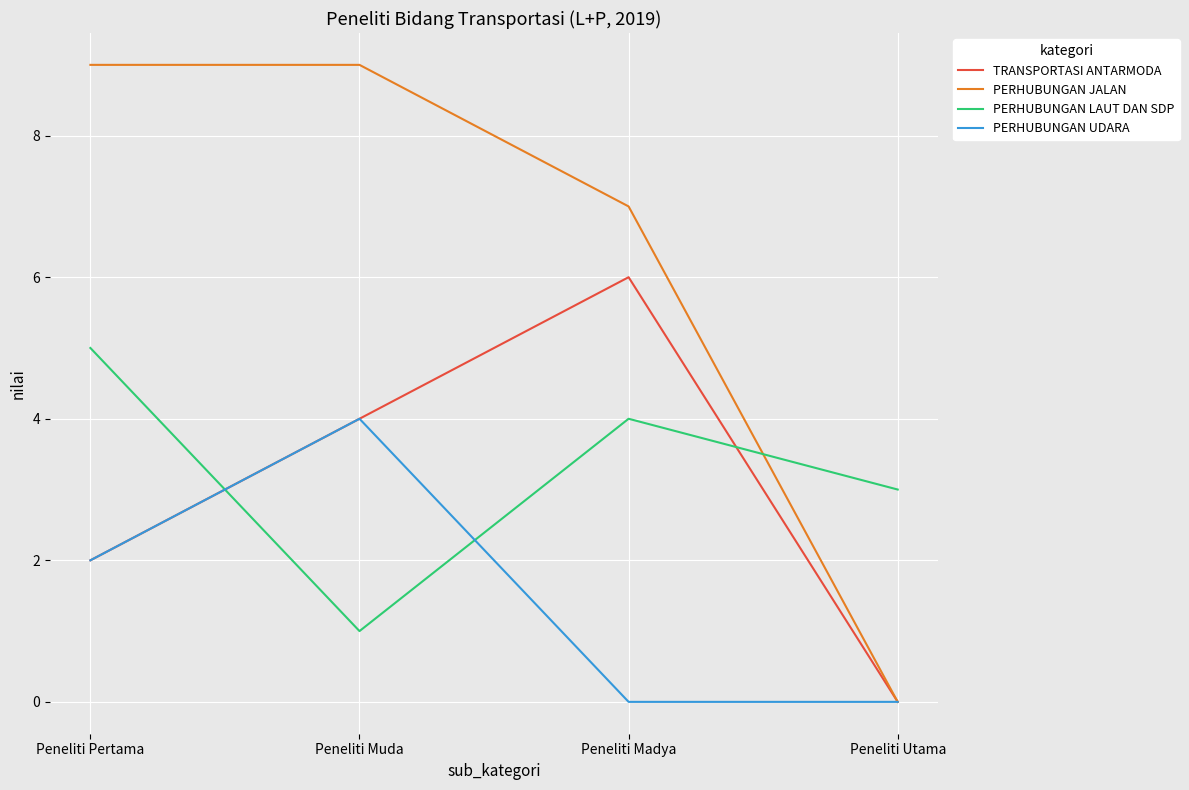

List the labels in order of TRANSPORTASI ANTARMODA value, smallest first.

Peneliti Utama, Peneliti Pertama, Peneliti Muda, Peneliti Madya